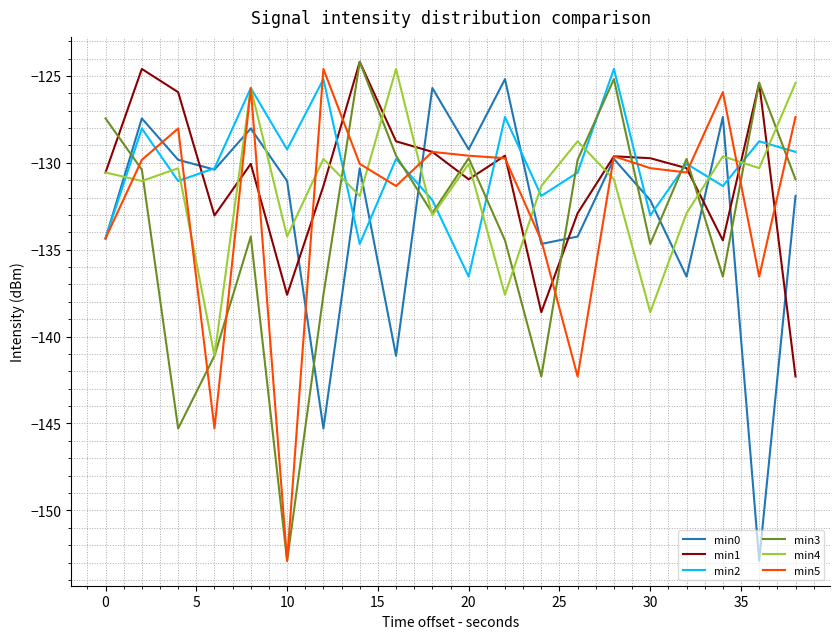

What is the lowest value of the min0 series?

-152.9